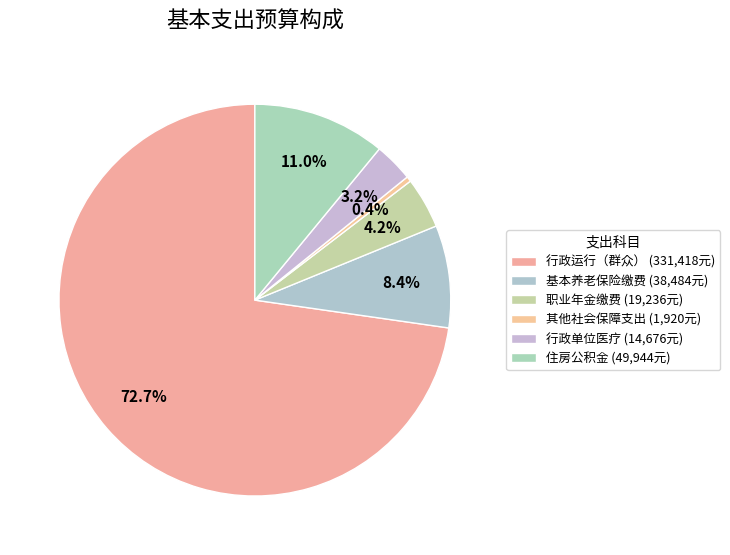

How many segments does this pie chart have?

6